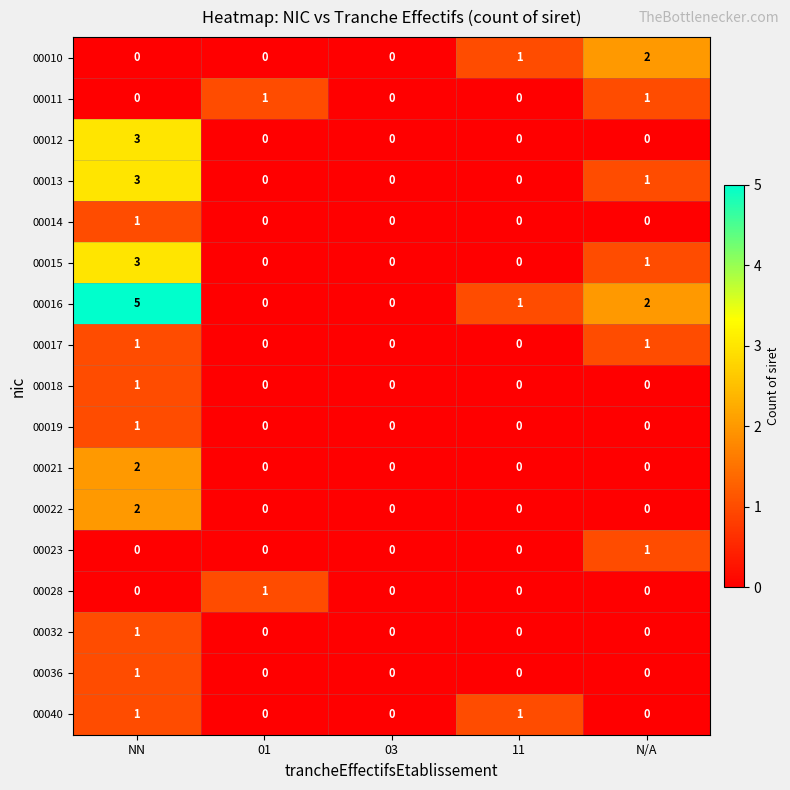

True or false: 00011 has a value of 2 at N/A.

False